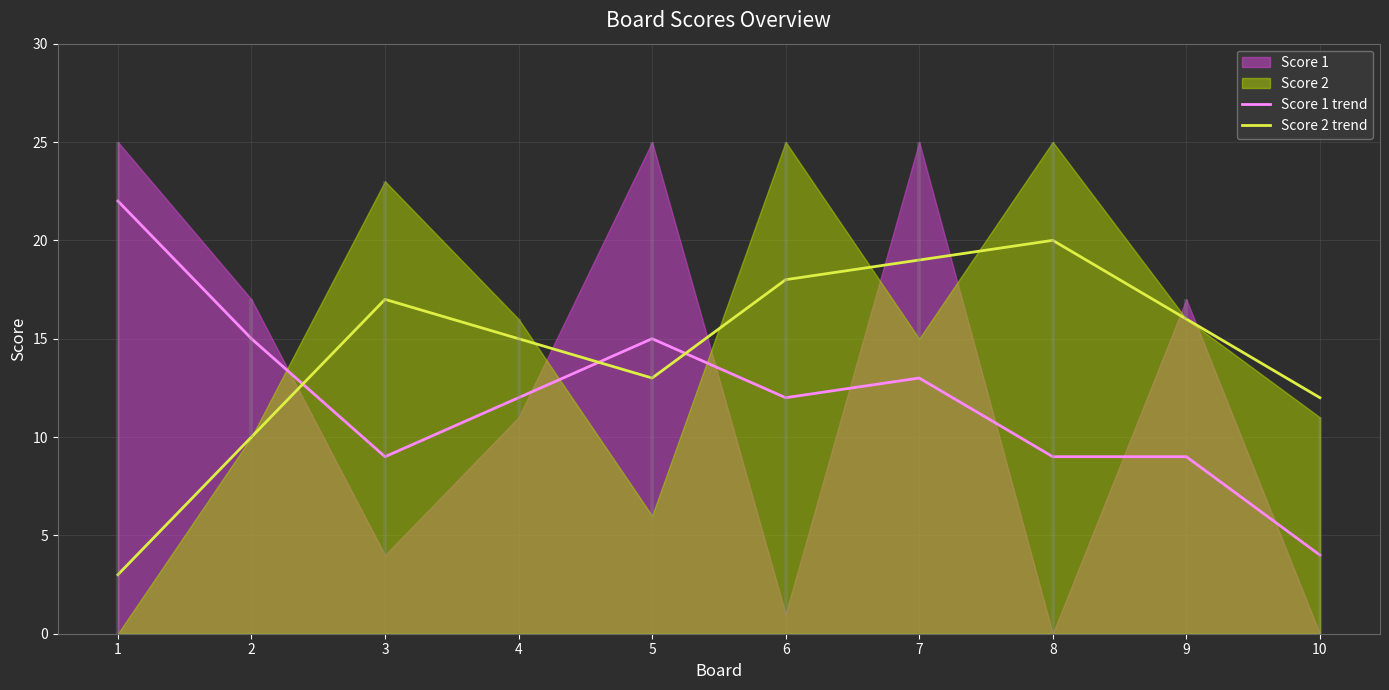

What is the value of the Score 1 trend point at the 2nd from the left?

15